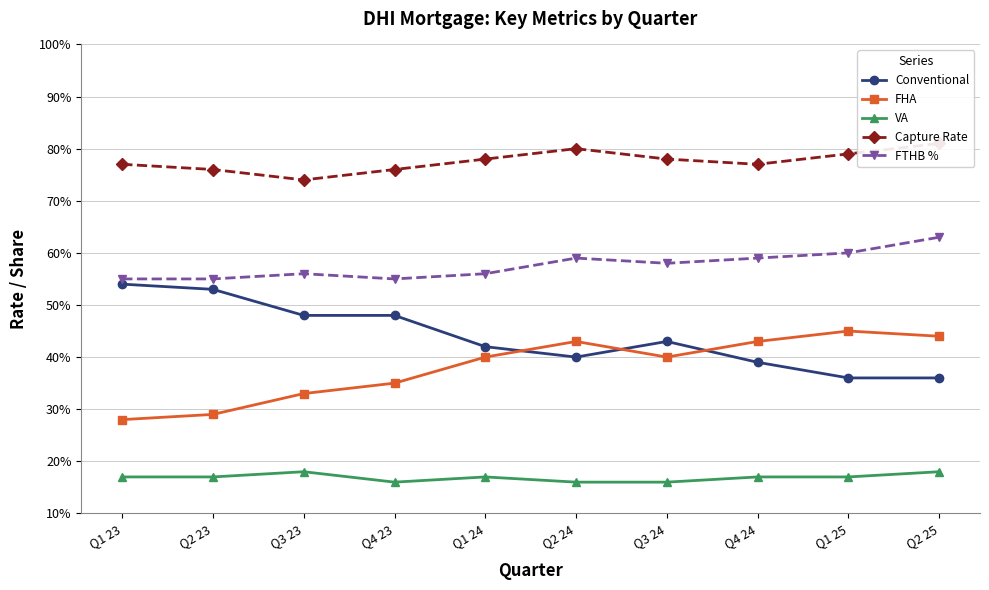

Reading left to right, transcribe all the data shown in this chart.

Conventional: 0.5	0.5	0.5	0.5	0.4	0.4	0.4	0.4	0.4	0.4
FHA: 0.3	0.3	0.3	0.3	0.4	0.4	0.4	0.4	0.5	0.4
VA: 0.2	0.2	0.2	0.2	0.2	0.2	0.2	0.2	0.2	0.2
Capture Rate: 0.8	0.8	0.7	0.8	0.8	0.8	0.8	0.8	0.8	0.8
FTHB %: 0.6	0.6	0.6	0.6	0.6	0.6	0.6	0.6	0.6	0.6